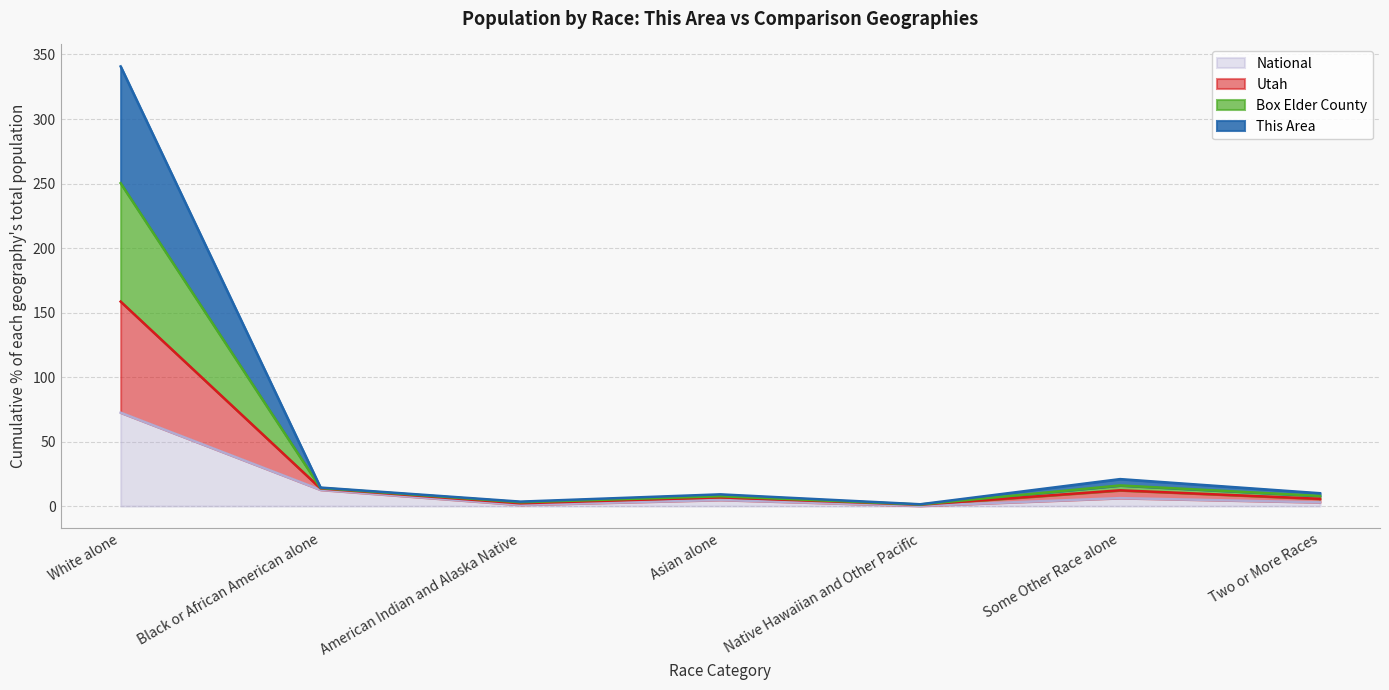

How many interior local valleys does the This Area series have?

2